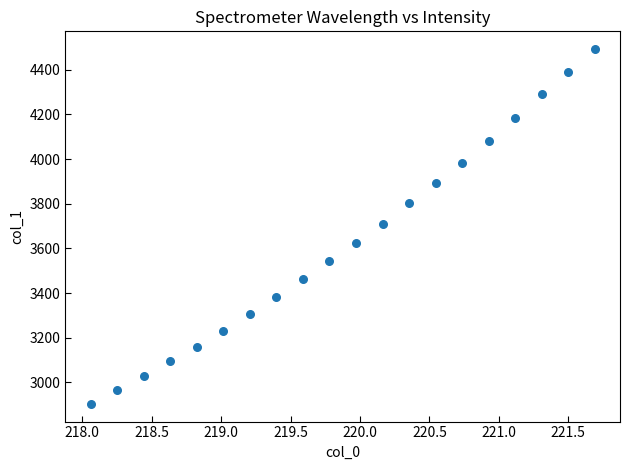

What is the range of X values (max minus min)?

3.6